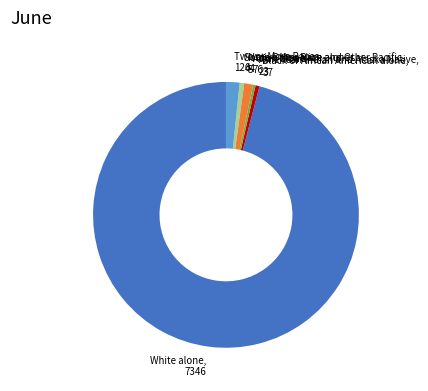

Approximately how many times larger is the value at Two or More Races, 126 compared to Black or African American alone, 37?

3.4